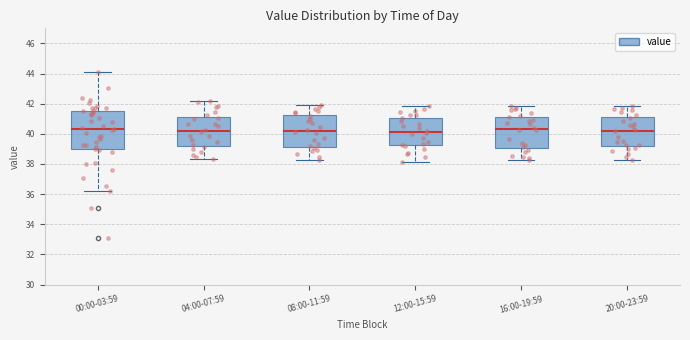

Which box is the tallest, from its lower edge to its upper edge?

00:00-03:59